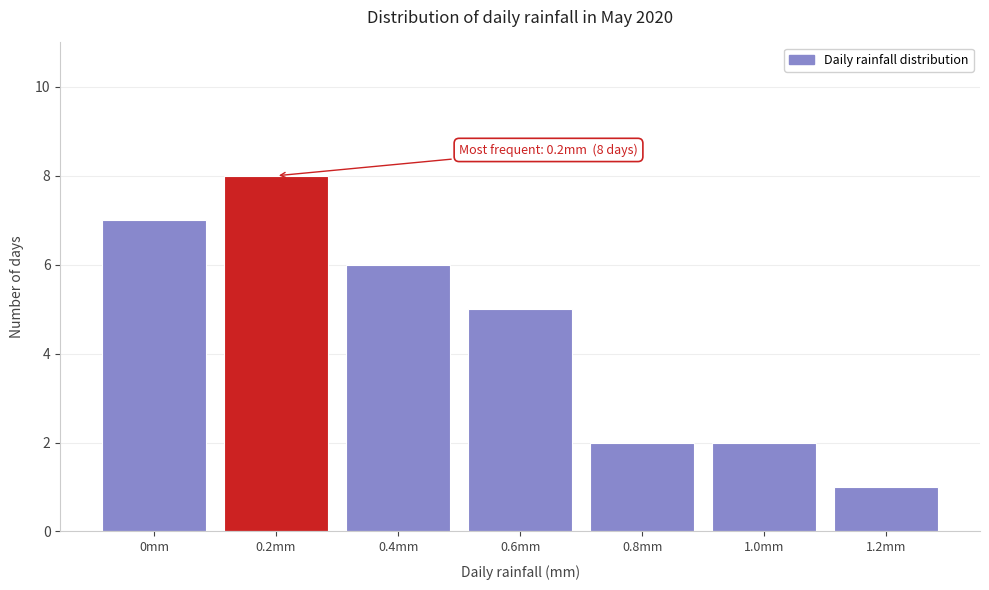

Reading right to left, what are all the values shown in this chart?

1.2mm=1	1.0mm=2	0.8mm=2	0.6mm=5	0.4mm=6	0.2mm=8	0mm=7